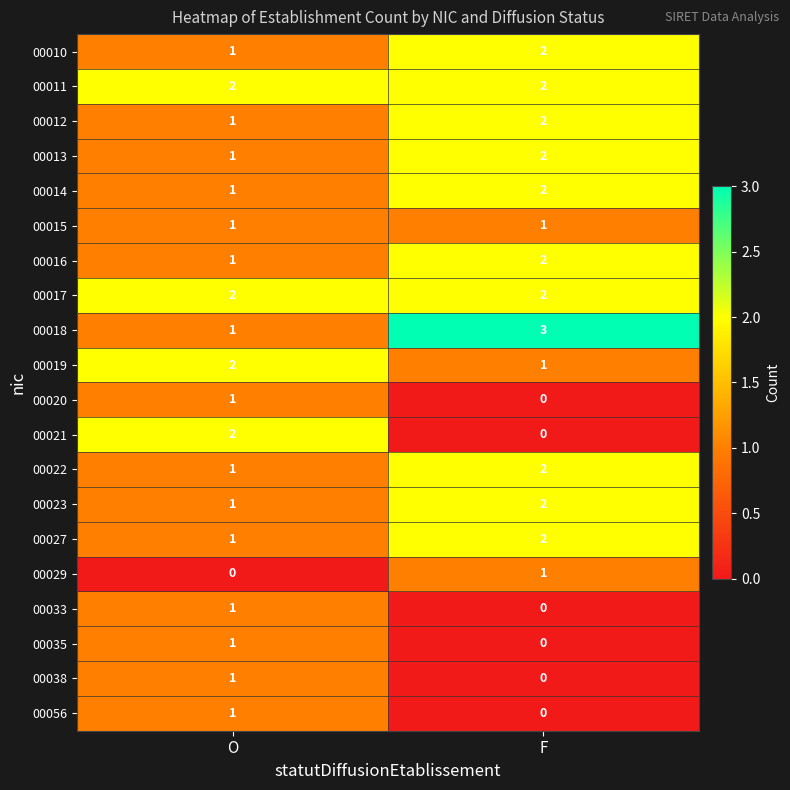

Where is 00035 nearest to the value 0?

F